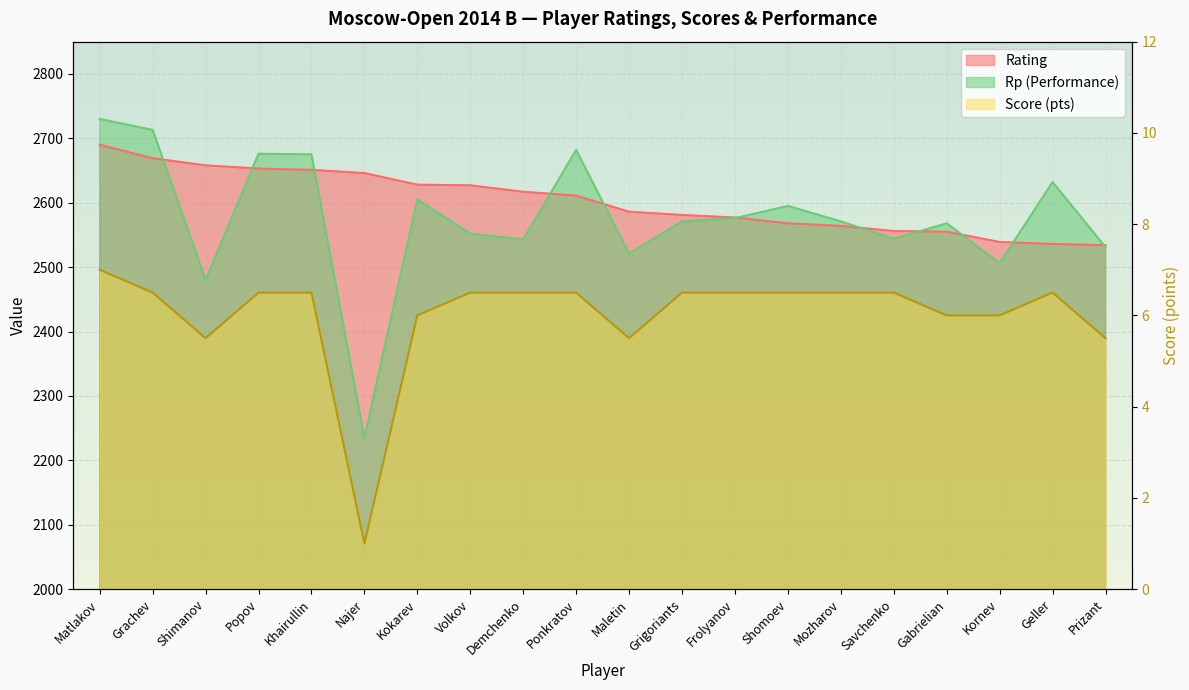

Reading right to left, transcribe all the data shown in this chart.

Rating: Prizant=2534.0	Geller=2536.0	Kornev=2539.0	Gabrielian=2555.0	Savchenko=2556.0	Mozharov=2564.0	Shomoev=2568.0	Frolyanov=2577.0	Grigoriants=2581.0	Maletin=2586.0	Ponkratov=2611.0	Demchenko=2617.0	Volkov=2627.0	Kokarev=2628.0	Najer=2646.0	Khairullin=2651.0	Popov=2653.0	Shimanov=2658.0	Grachev=2669.0	Matlakov=2690.0
Score: Prizant=5.5	Geller=6.5	Kornev=6.0	Gabrielian=6.0	Savchenko=6.5	Mozharov=6.5	Shomoev=6.5	Frolyanov=6.5	Grigoriants=6.5	Maletin=5.5	Ponkratov=6.5	Demchenko=6.5	Volkov=6.5	Kokarev=6.0	Najer=1.0	Khairullin=6.5	Popov=6.5	Shimanov=5.5	Grachev=6.5	Matlakov=7.0
Rp: Prizant=2531.0	Geller=2632.0	Kornev=2506.0	Gabrielian=2568.0	Savchenko=2544.0	Mozharov=2571.0	Shomoev=2595.0	Frolyanov=2576.0	Grigoriants=2571.0	Maletin=2521.0	Ponkratov=2682.0	Demchenko=2543.0	Volkov=2552.0	Kokarev=2605.0	Najer=2235.0	Khairullin=2675.0	Popov=2676.0	Shimanov=2480.0	Grachev=2713.0	Matlakov=2730.0